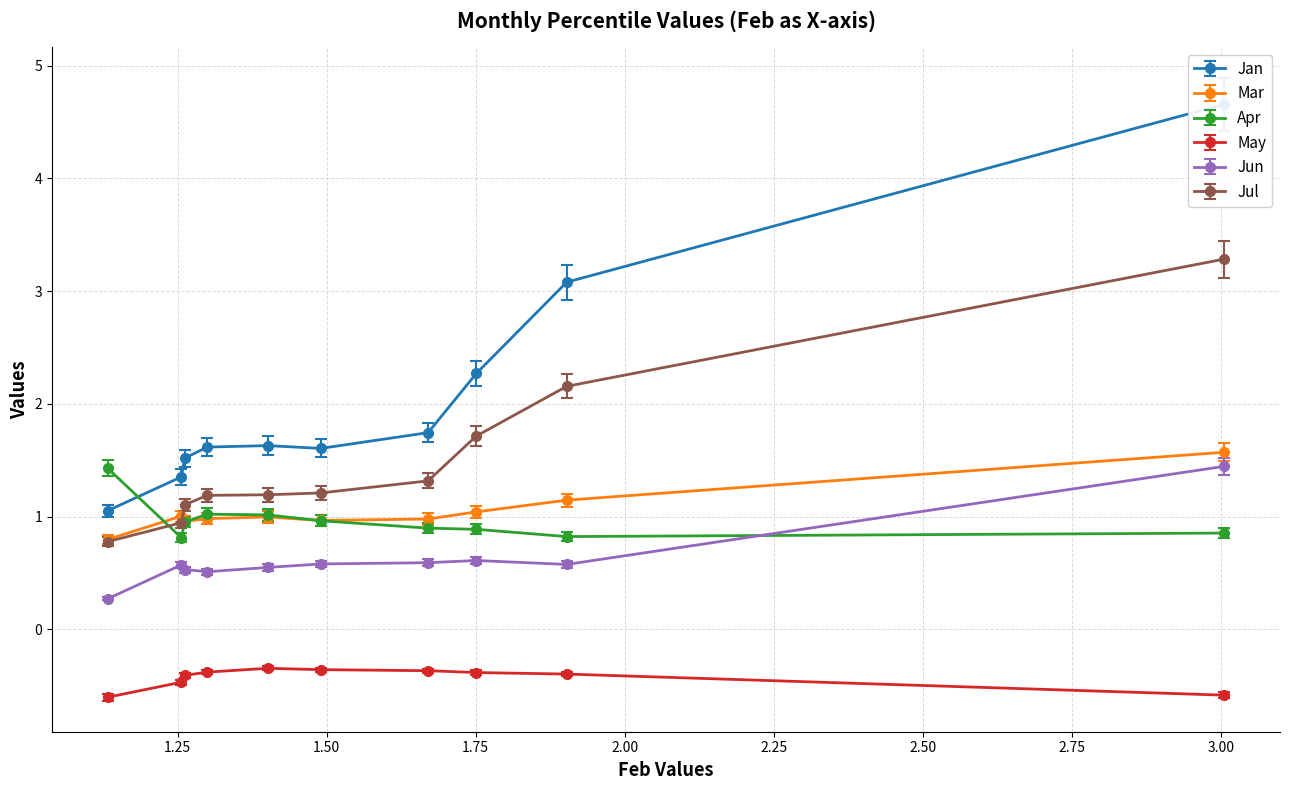

Reading left to right, list all the values displayed in this chart.

Jan: pct05=4.7	pct15=3.1	pct25=2.3	pct35=1.7	pct45=1.6	pct55=1.6	pct65=1.6	pct75=1.5	pct85=1.4	pct95=1.1
Mar: pct05=1.6	pct15=1.1	pct25=1.0	pct35=1.0	pct45=1.0	pct55=1.0	pct65=1.0	pct75=1.0	pct85=1.0	pct95=0.8
Apr: pct05=0.8	pct15=0.8	pct25=0.8	pct35=0.9	pct45=0.9	pct55=1.0	pct65=1.0	pct75=0.9	pct85=0.8	pct95=1.4
May: pct05=-0.6	pct15=-0.4	pct25=-0.4	pct35=-0.4	pct45=-0.4	pct55=-0.3	pct65=-0.4	pct75=-0.4	pct85=-0.5	pct95=-0.6
Jun: pct05=1.4	pct15=0.6	pct25=0.6	pct35=0.6	pct45=0.6	pct55=0.6	pct65=0.5	pct75=0.5	pct85=0.6	pct95=0.3
Jul: pct05=3.3	pct15=2.2	pct25=1.7	pct35=1.3	pct45=1.2	pct55=1.2	pct65=1.2	pct75=1.1	pct85=0.9	pct95=0.8